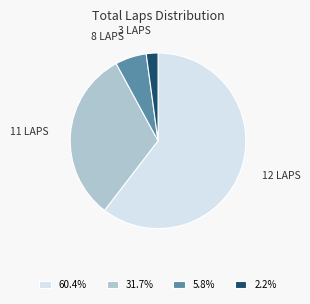

How many segments does this pie chart have?

4